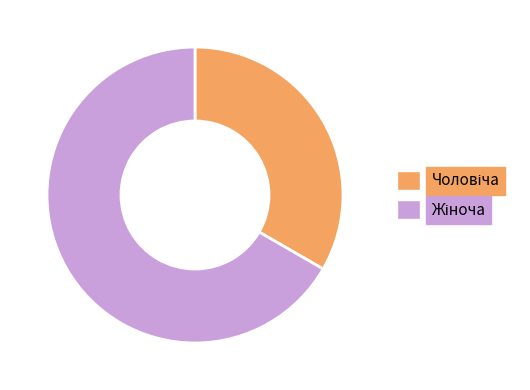

Is there a majority slice in this chart?

Yes